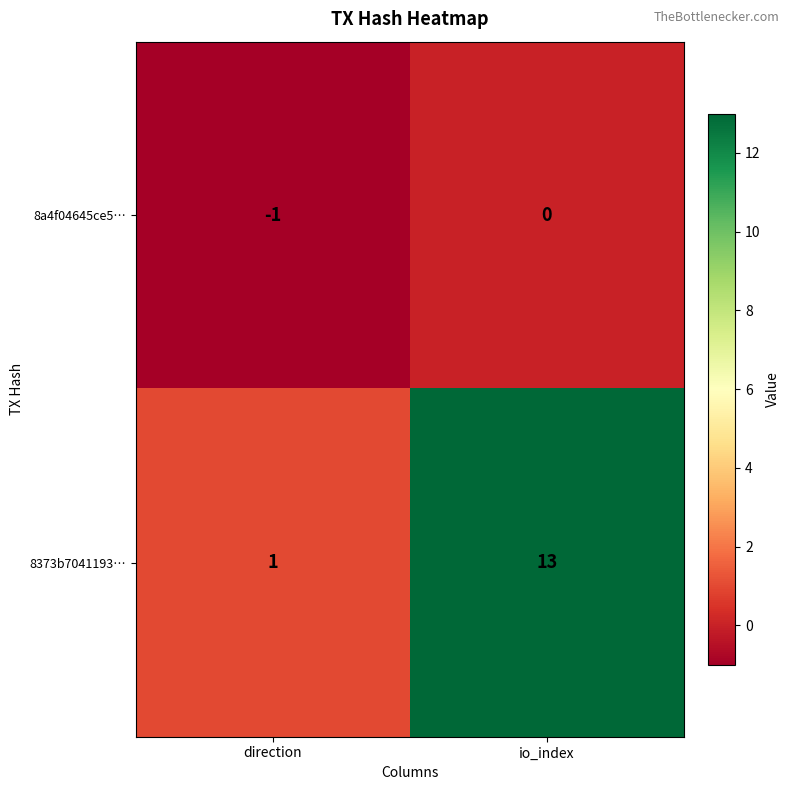

What is the maximum value shown in the chart?

13